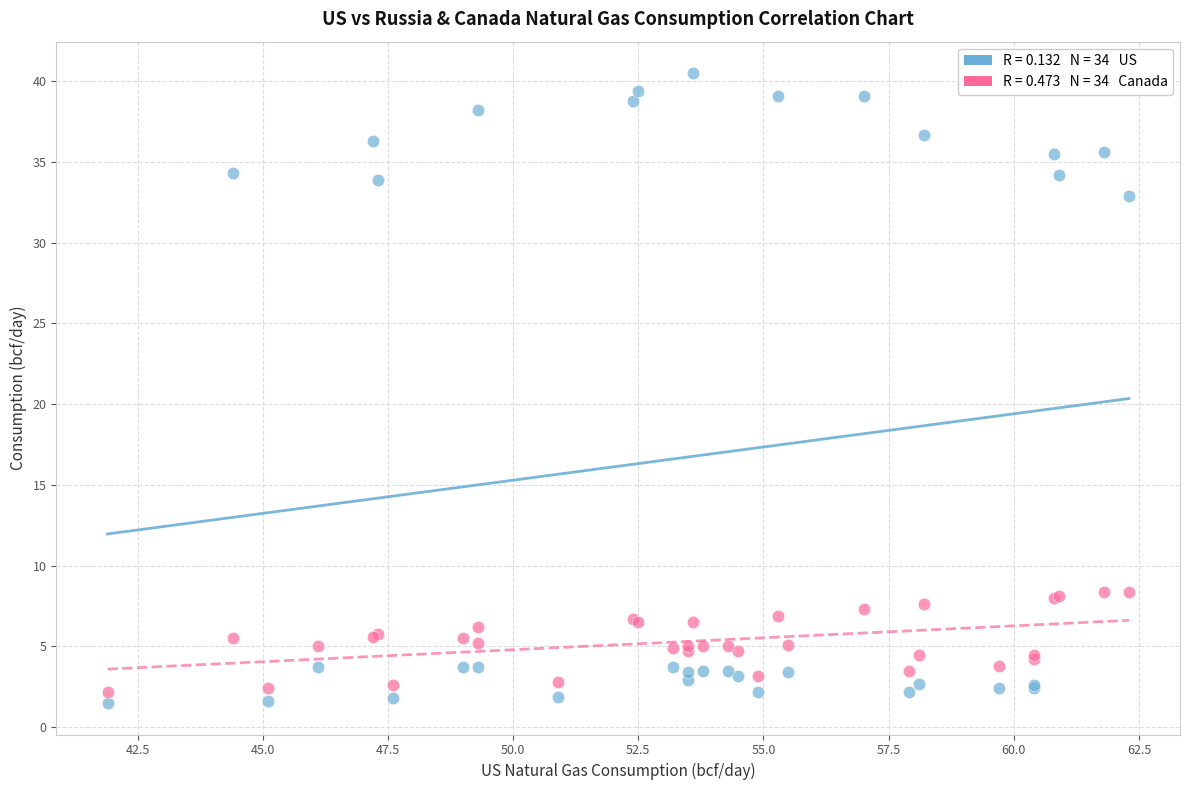

Across all series, what Y value is closest to 21?

32.9